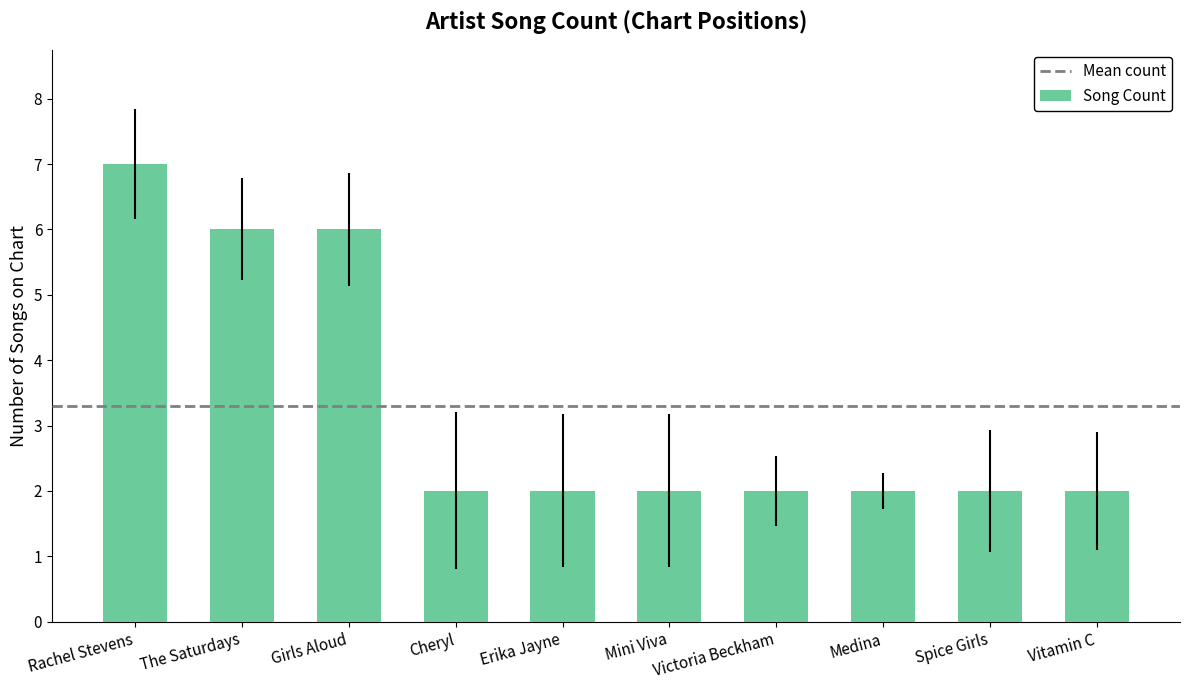

What is the greatest value displayed?

7